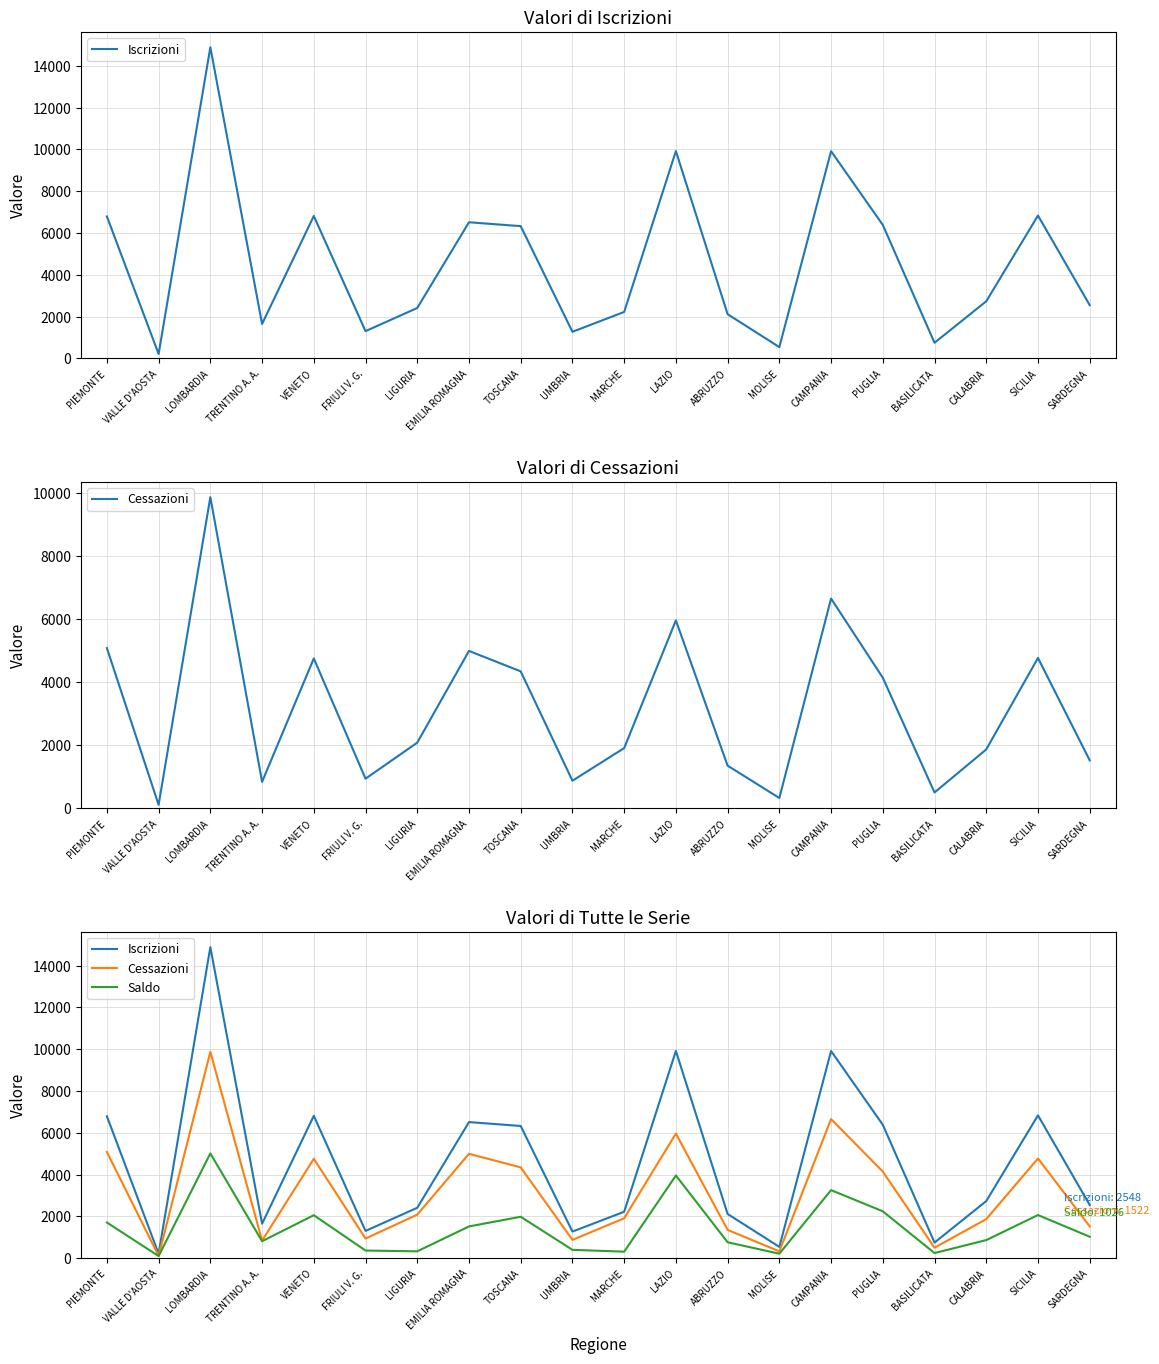

Which series changed the most between PIEMONTE and LAZIO?

Iscrizioni